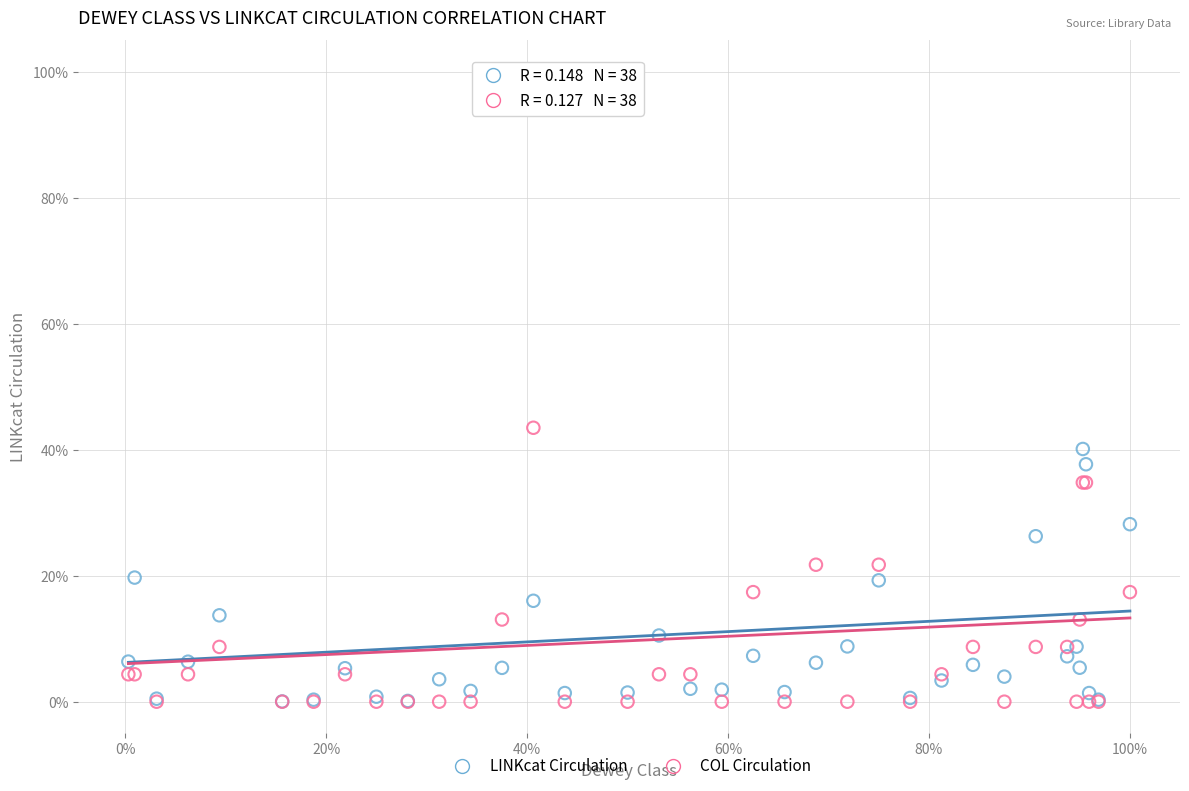

What are all the series names shown in the legend?

LINKcat Circulation, COL Circulation